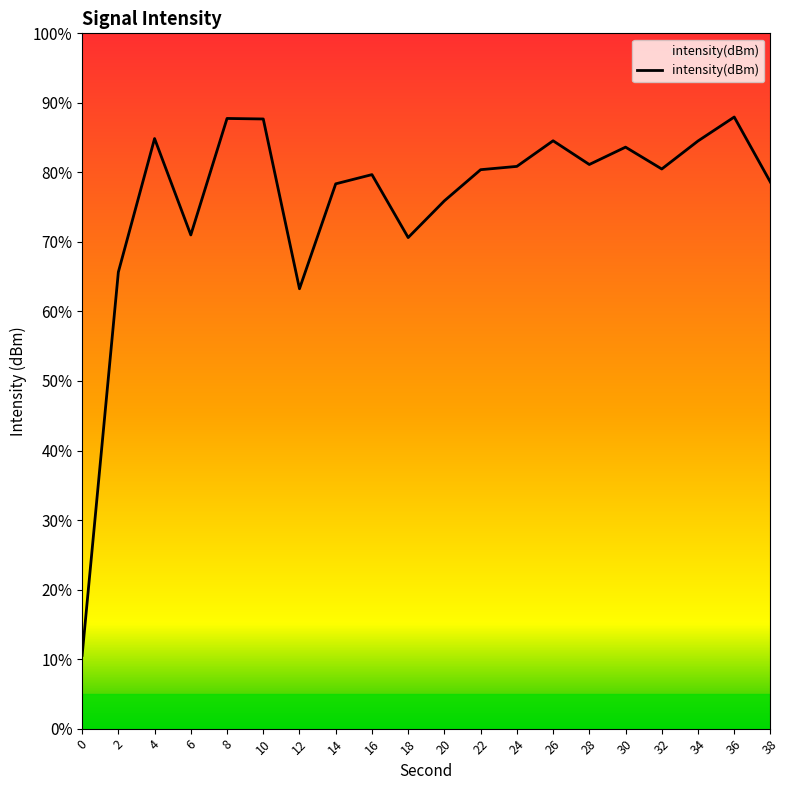

At which category does the data reach its first local valley?

6